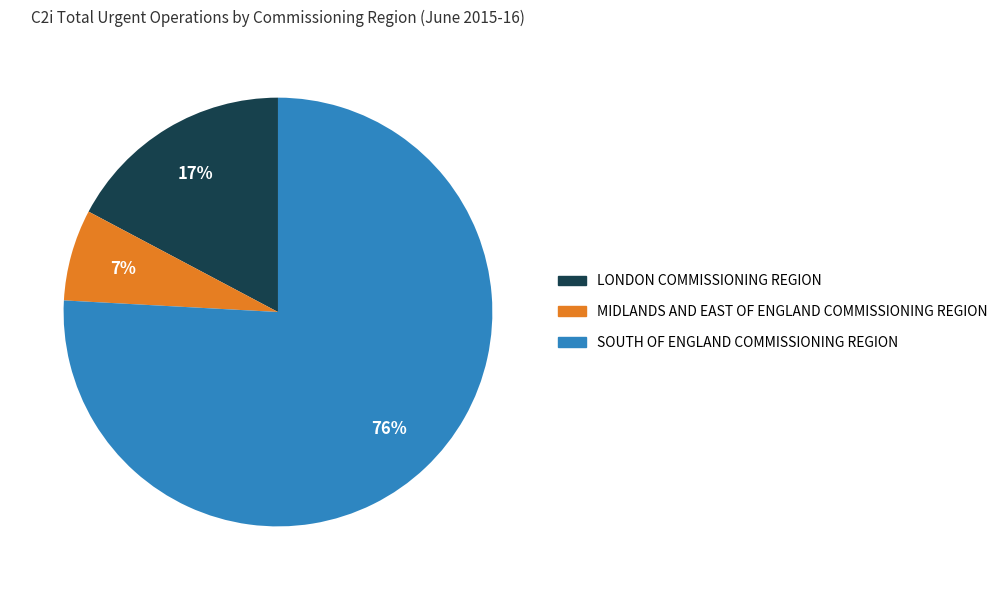

How many segments does this pie chart have?

3